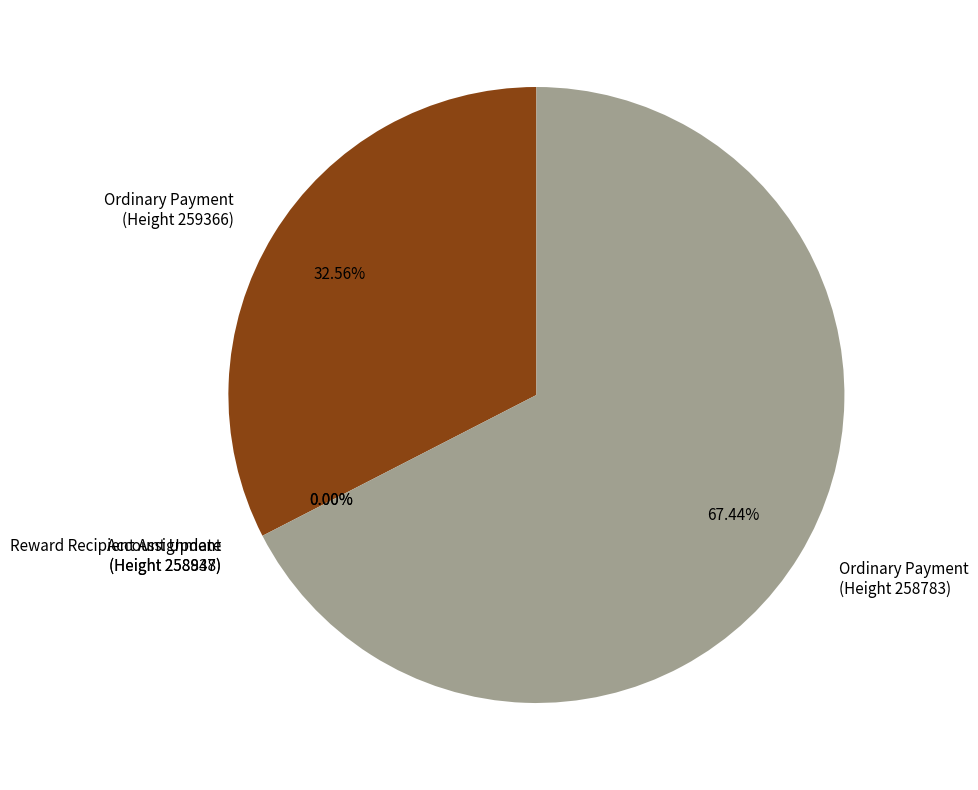

To the nearest percent, what percentage of the pie is Ordinary Payment
(Height 259366)?

33%